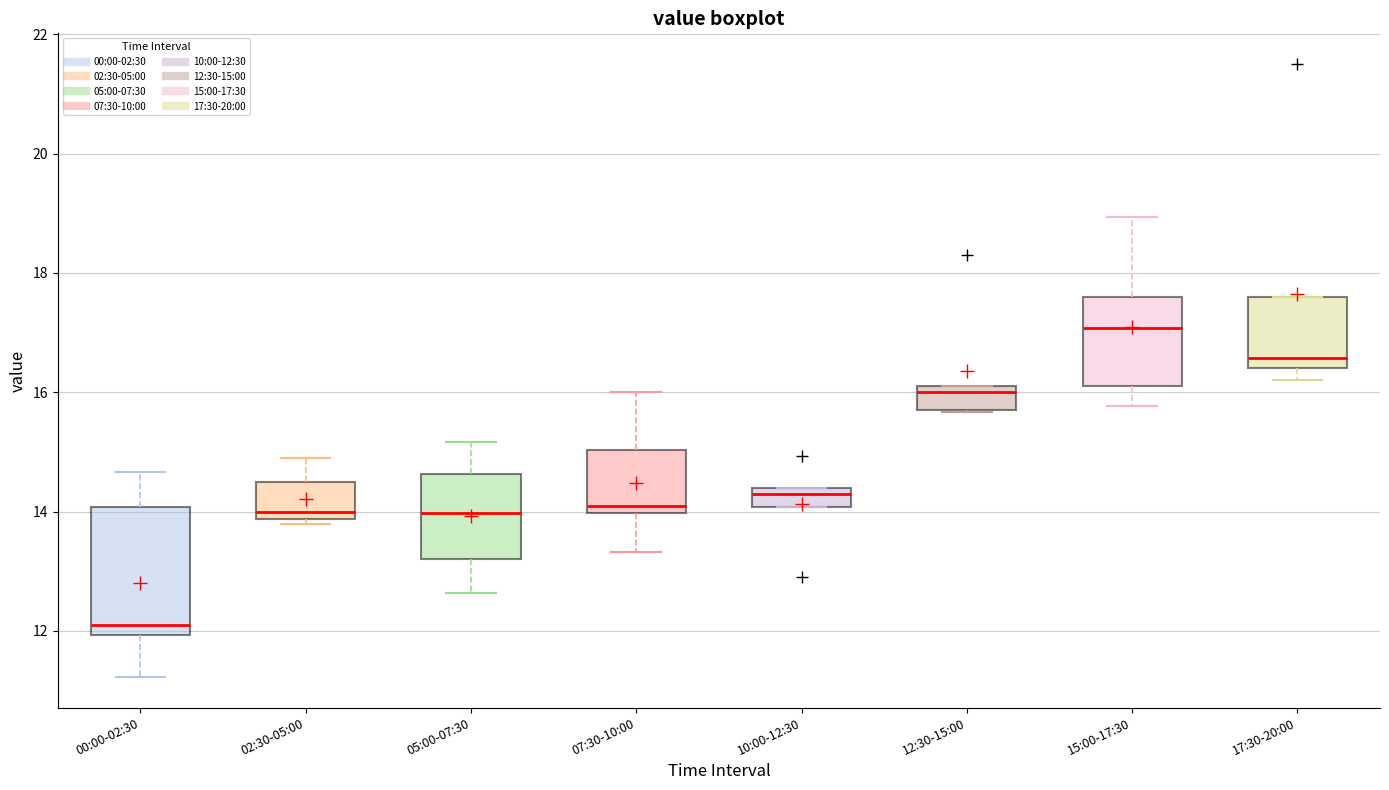

Reading left to right, transcribe this box plot: for each box, give where its median line is, the range the box spans, and where its two whiskers end, as read against the y-axis. The values are not printed on the chart, so give them approximately, as read against the axis.

00:00-02:30: median 12.2, box 12.0 to 14.0, whiskers 11.2 to 14.6
02:30-05:00: median 14.0, box 13.8 to 14.6, whiskers 13.8 (just below the box's lower edge) to 15.0
05:00-07:30: median 14.0, box 13.2 to 14.6, whiskers 12.6 to 15.2
07:30-10:00: median 14.2, box 14.0 to 15.0, whiskers 13.4 to 16.0
10:00-12:30: median 14.4 (just below the box's upper edge), box 14.0 to 14.4, whiskers 14.0 to 14.4
12:30-15:00: median 16.0, box 15.8 to 16.2, whiskers 15.6 to 16.2
15:00-17:30: median 17.0, box 16.2 to 17.6, whiskers 15.8 to 19.0
17:30-20:00: median 16.6, box 16.4 to 17.6, whiskers 16.2 to 17.6